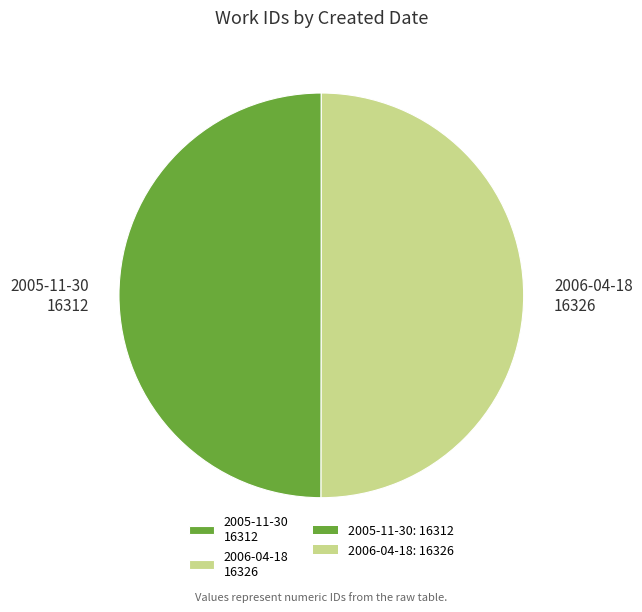

Do 2006-04-18 16326 and 2005-11-30 16312 together represent more than half of the pie?

Yes